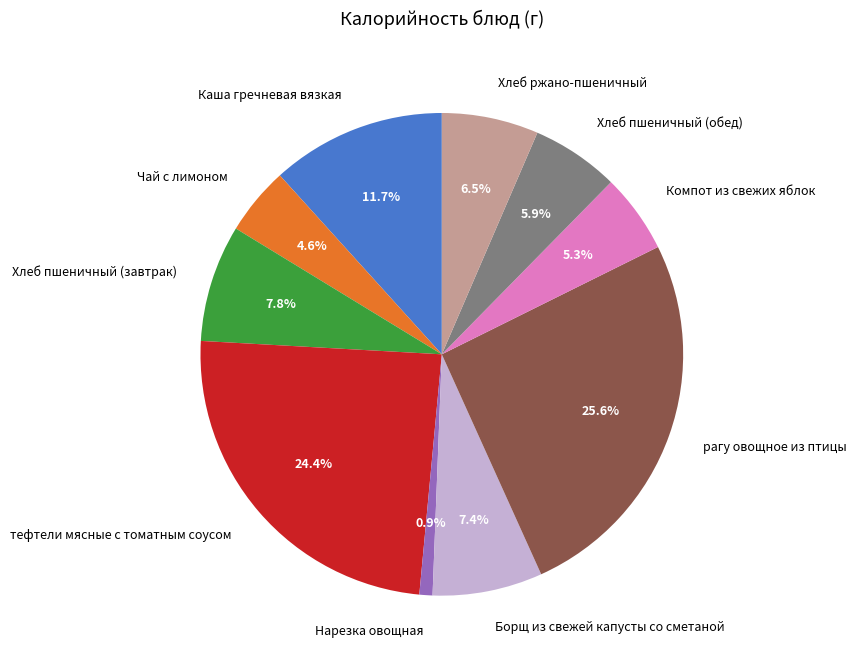

Approximately how many times larger is the value at рагу овощное из птицы compared to Борщ из свежей капусты со сметаной?

3.5